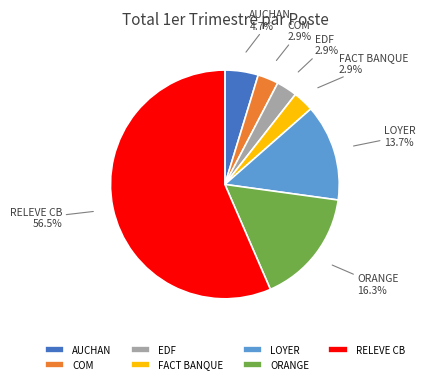

To the nearest percent, what portion does ORANGE represent?

16%